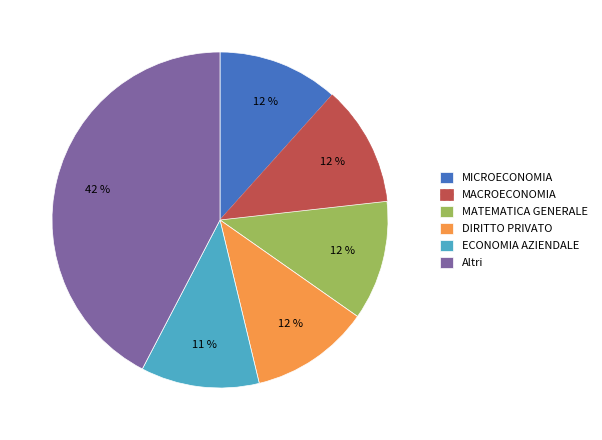

Combined, do Altri and MATEMATICA GENERALE account for over 50%?

Yes